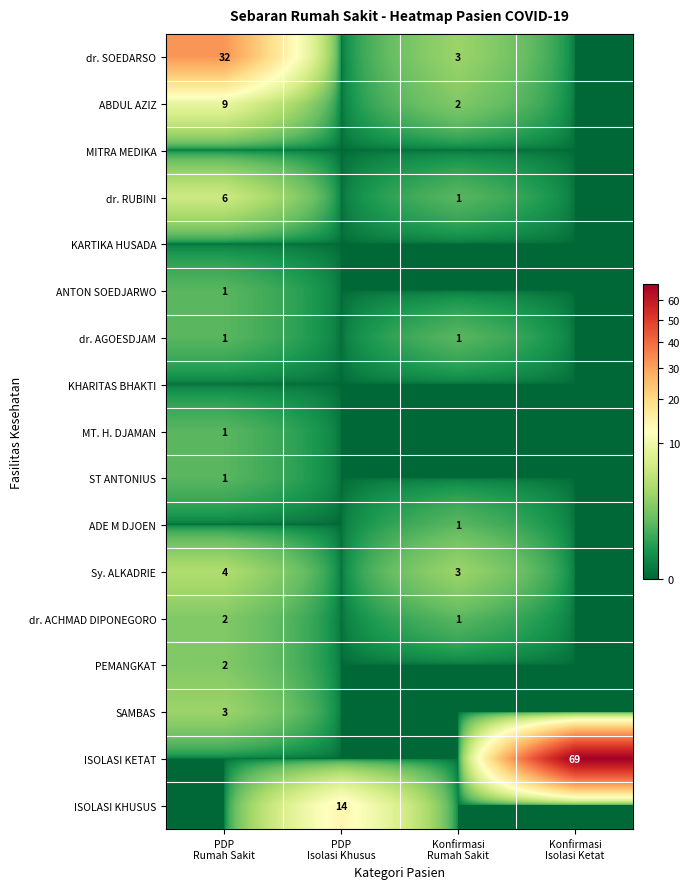

Rank the series at Konfirmasi Isolasi Ketat from lowest to highest value.

dr. SOEDARSO, ABDUL AZIZ, MITRA MEDIKA, dr. RUBINI, KARTIKA HUSADA, ANTON SOEDJARWO, dr. AGOESDJAM, KHARITAS BHAKTI, MT. H. DJAMAN, ST ANTONIUS, ADE M DJOEN, Sy. ALKADRIE, dr. ACHMAD DIPONEGORO, PEMANGKAT, SAMBAS, ISOLASI KHUSUS, ISOLASI KETAT